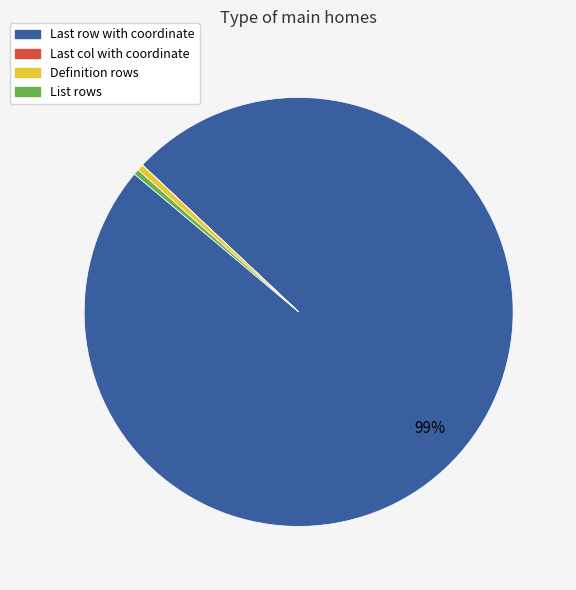

The List rows slice represents 0% of the pie. True or false?

True